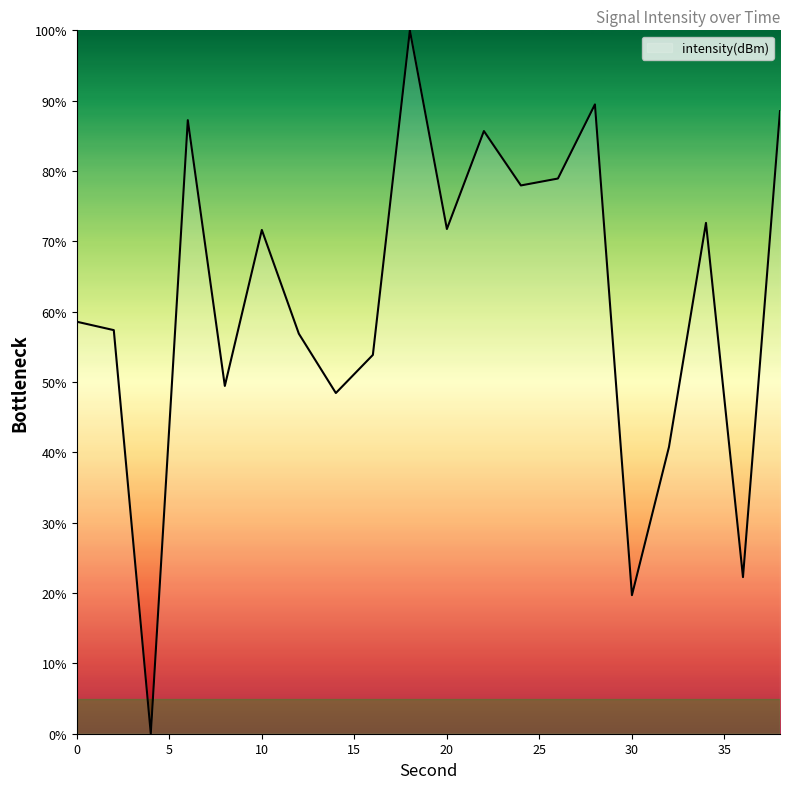

What is the sum of all values?

1231.0